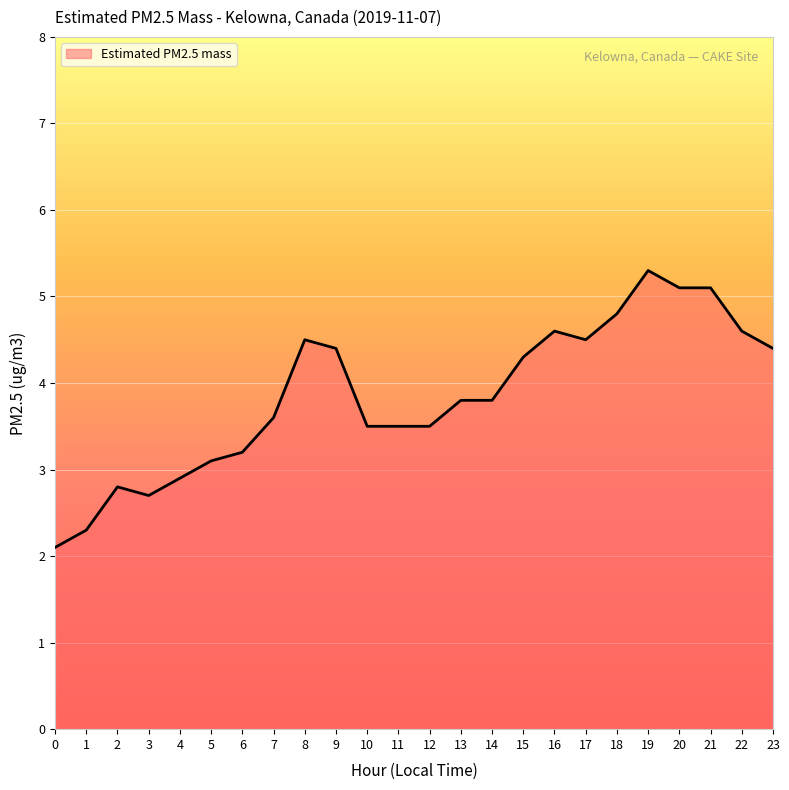

What is the change in value from 19 to 22?

-0.7